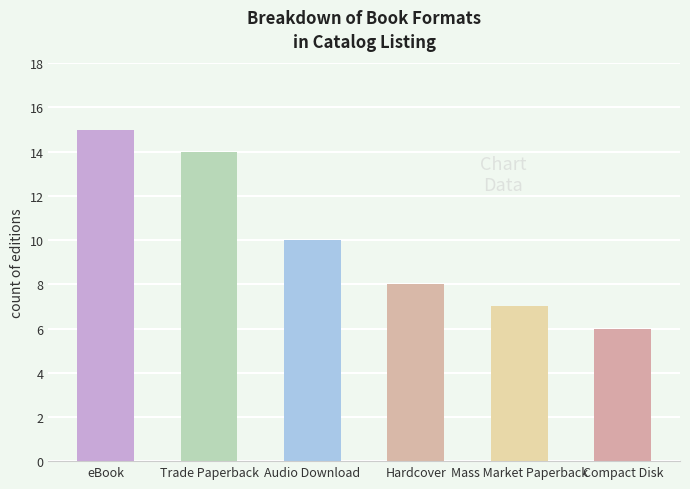

Which category has the highest value across all series?

eBook